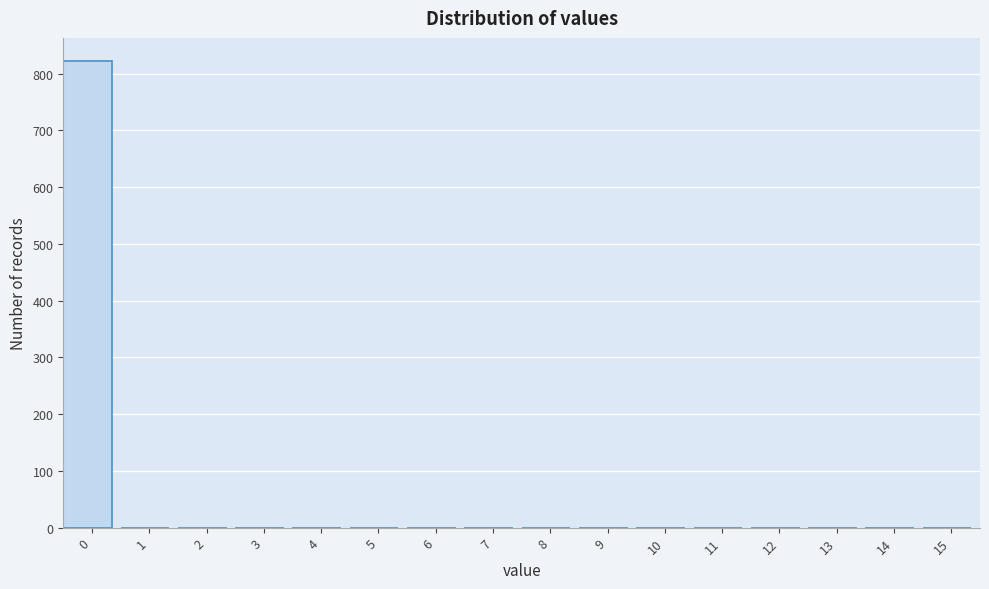

Reading left to right, transcribe all the data shown in this chart.

0=822	1=0	2=0	3=0	4=0	5=0	6=0	7=0	8=0	9=0	10=0	11=0	12=0	13=0	14=0	15=0